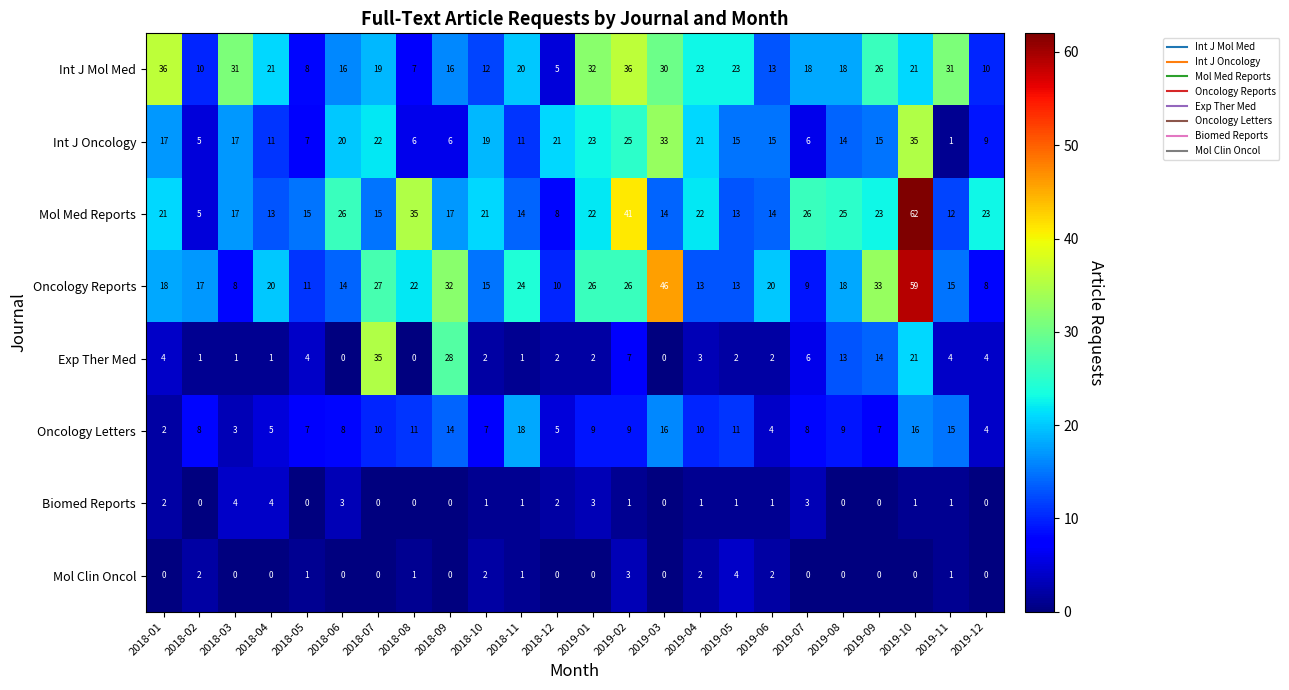

How many categories are shown in the chart?

24